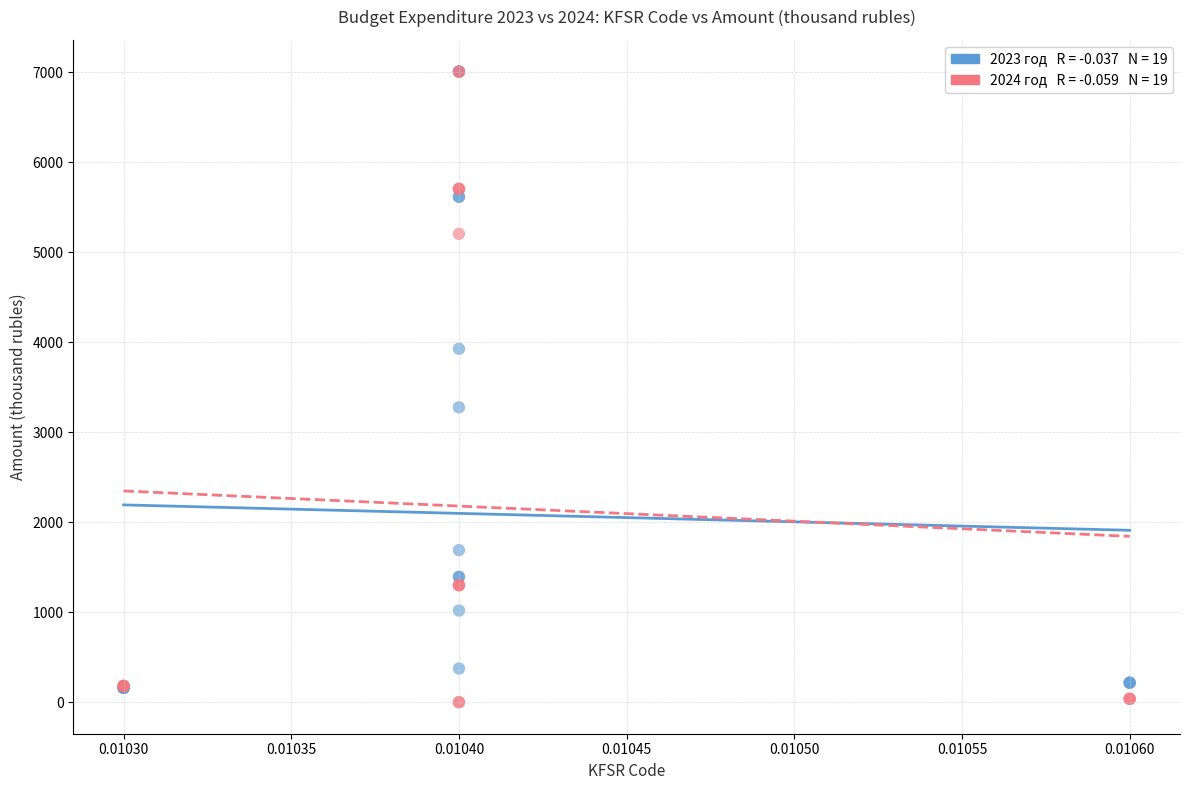

Across all series, what Y value is closest to 3503?

3275.4